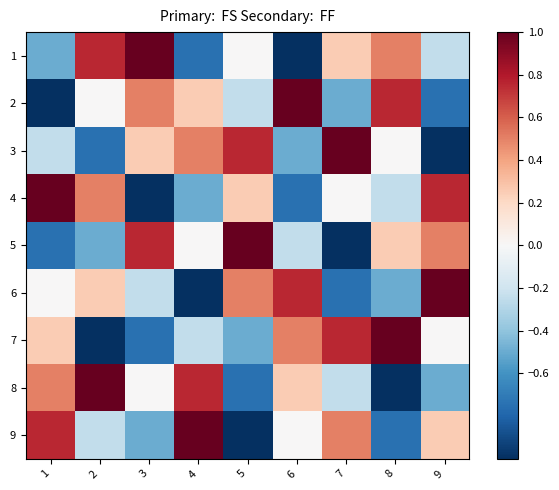

Which series has the widest spread of values?

1